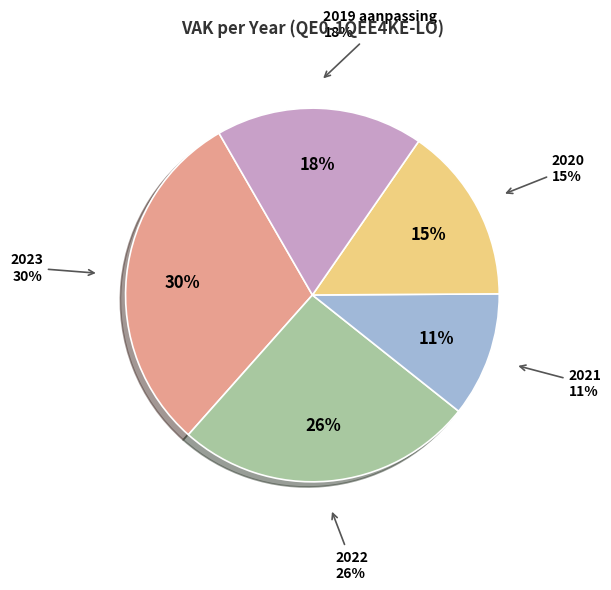

To the nearest percent, what portion does 2019 aanpassing represent?

18%